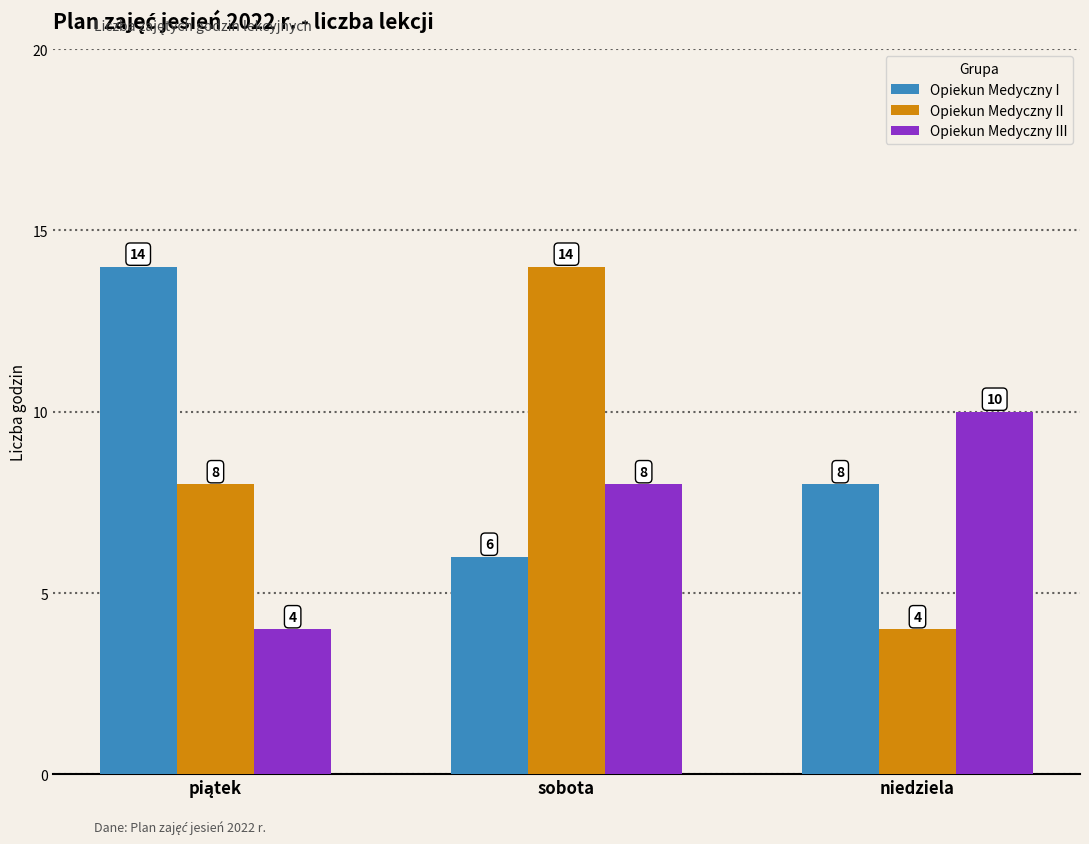

What is the total value across all series at sobota?

28